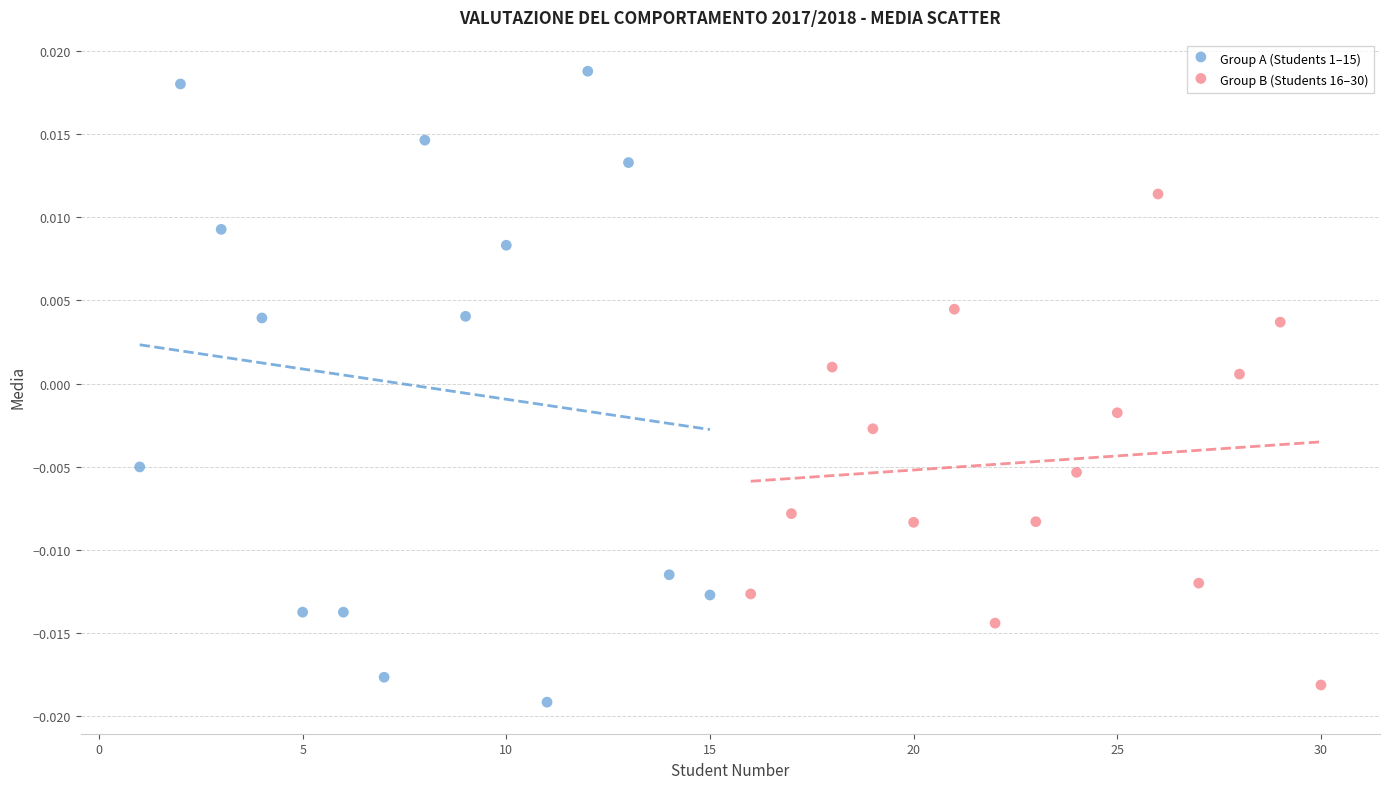

Which series has the largest Y range (max minus min)?

Group A (Students 1–15)